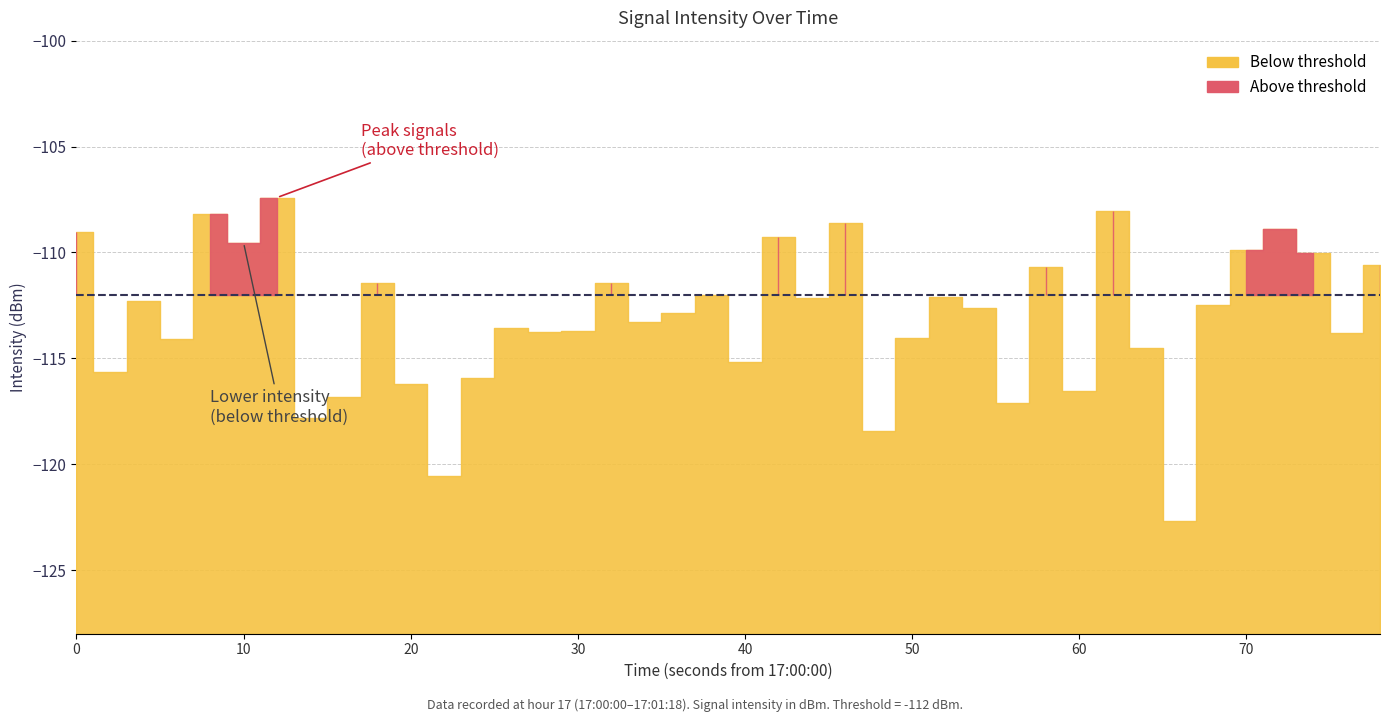

What is the average value?

-113.1